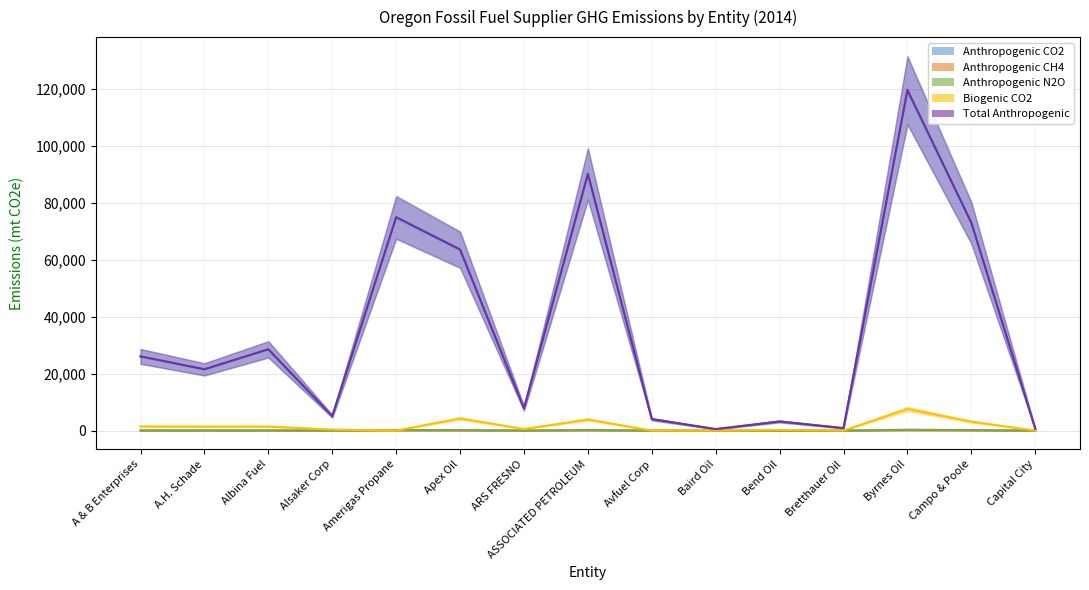

Which has a higher value, Apex Oil or Capital City?

Apex Oil